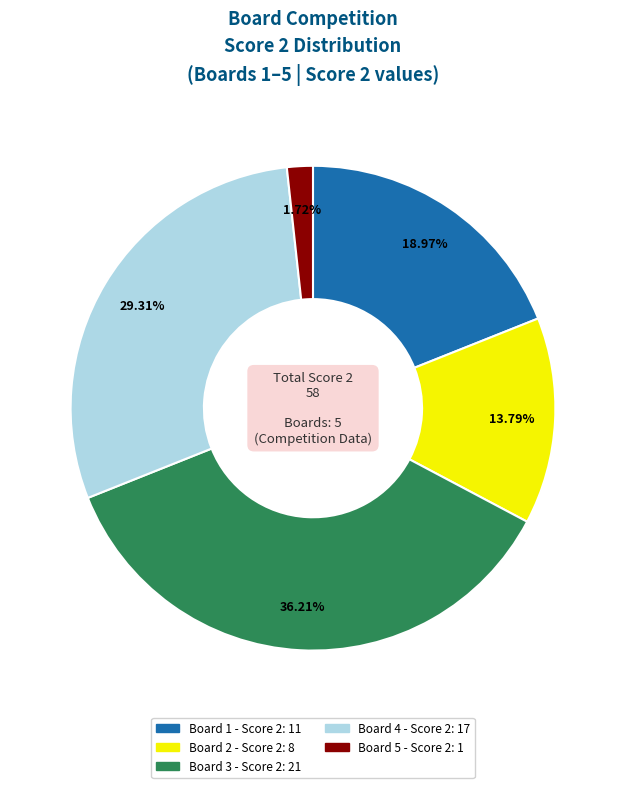

The Board 1 slice represents 32% of the pie. True or false?

False